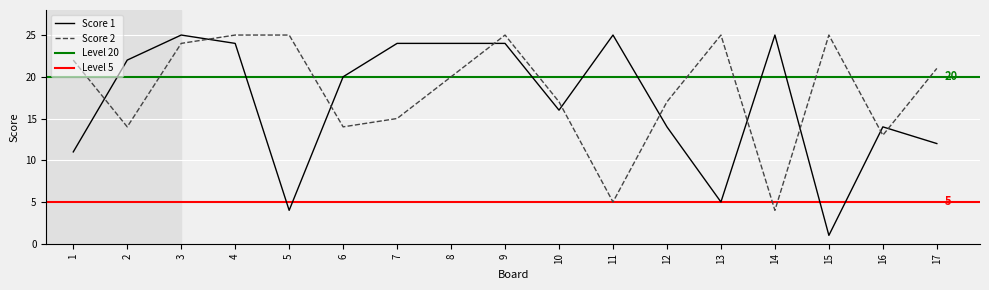

In Score 1, how many points are higher than both neighbors (excluding endpoints)?

4